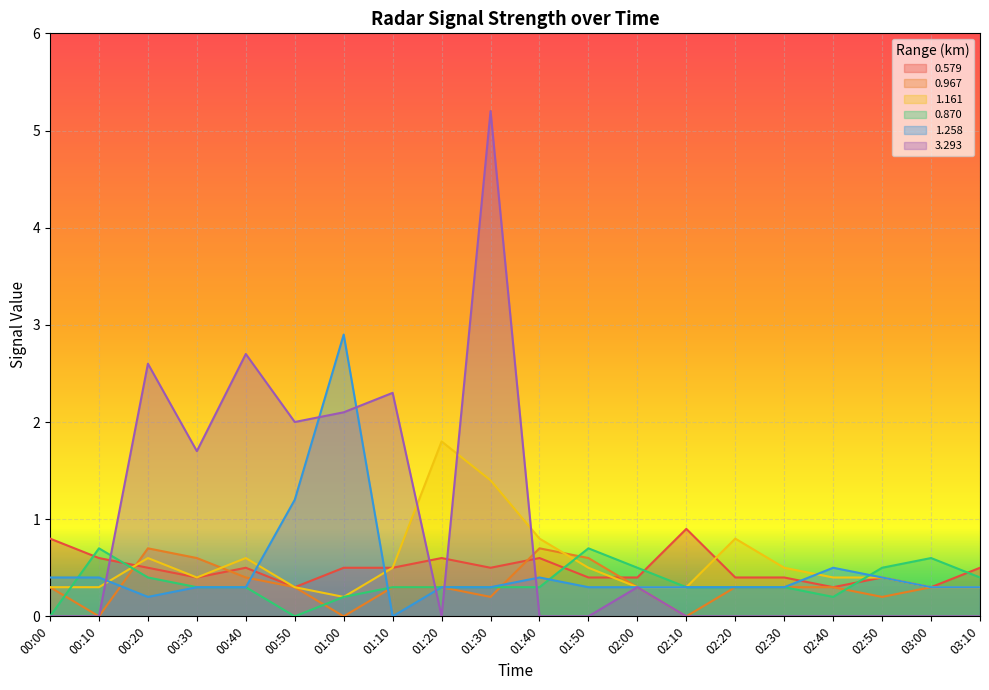

True or false: 0.579 has more than 1 interior local peaks.

True